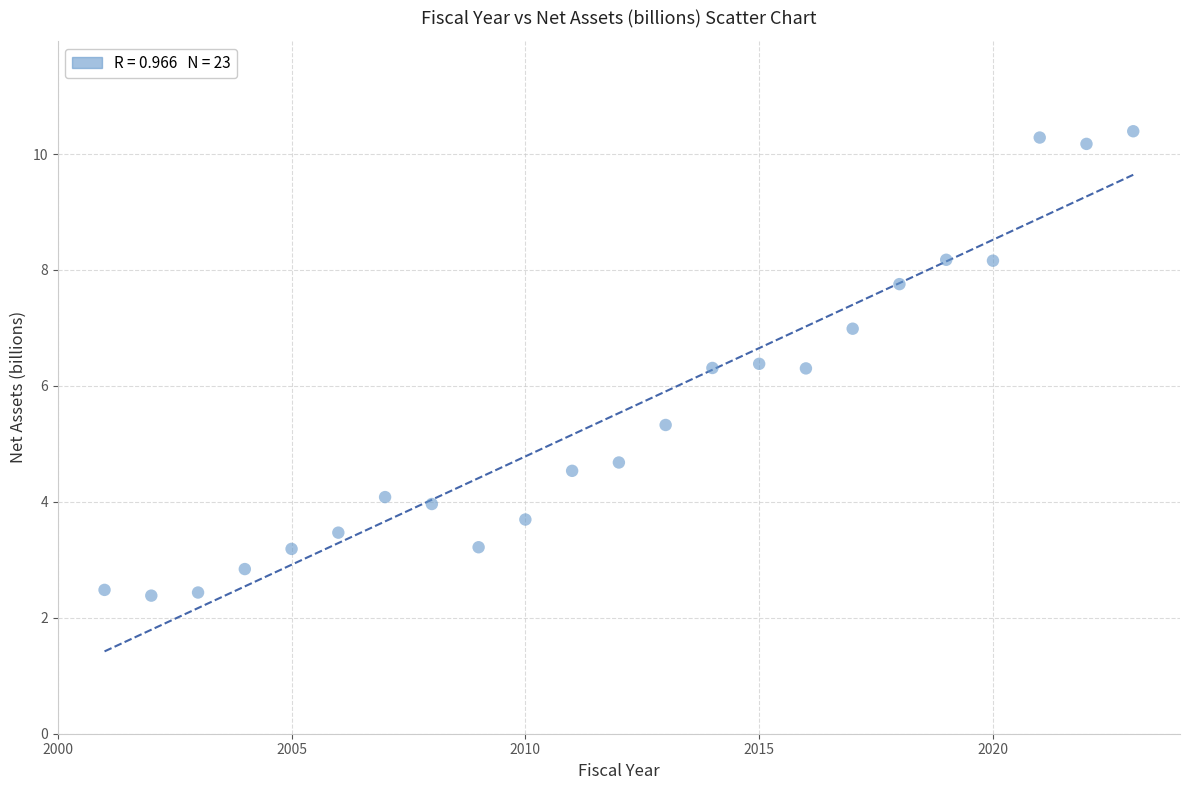

What is the range of Y values (max minus min)?

8.0